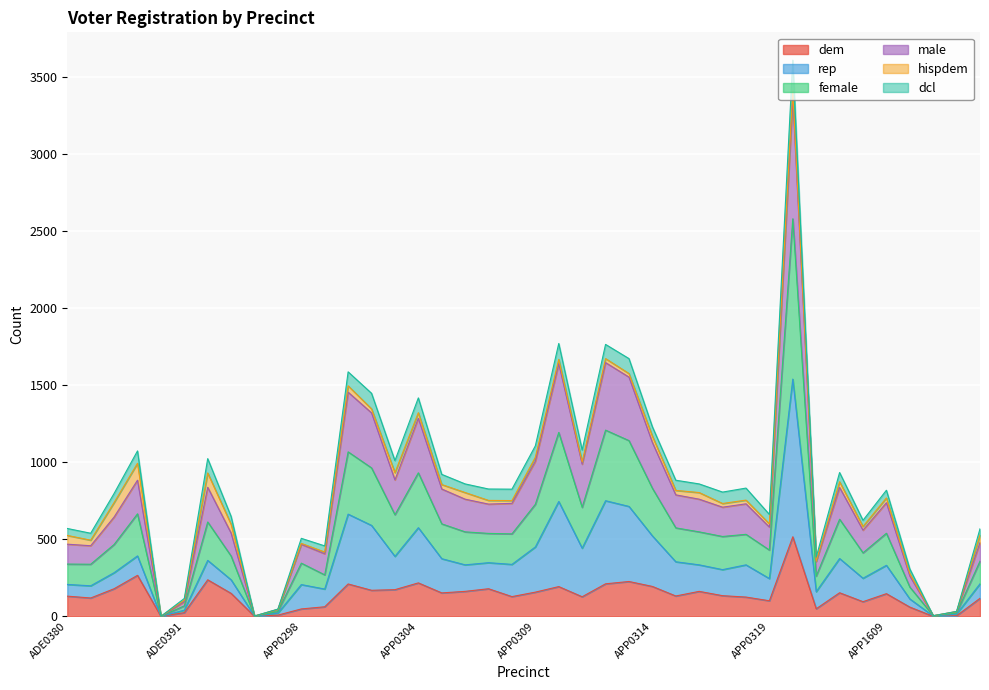

Which category has the lowest value in the rep series?

ADE0388